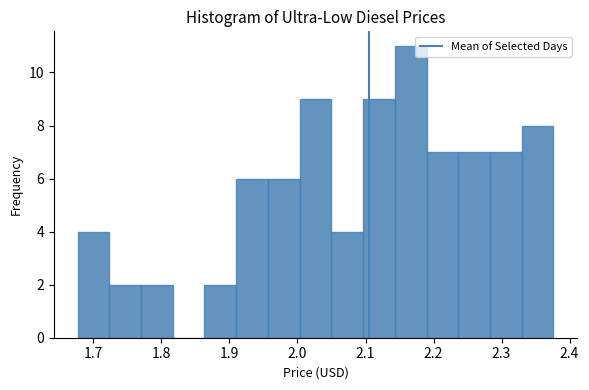

Which range on the x-axis has the tallest bar?

2.14 to 2.19